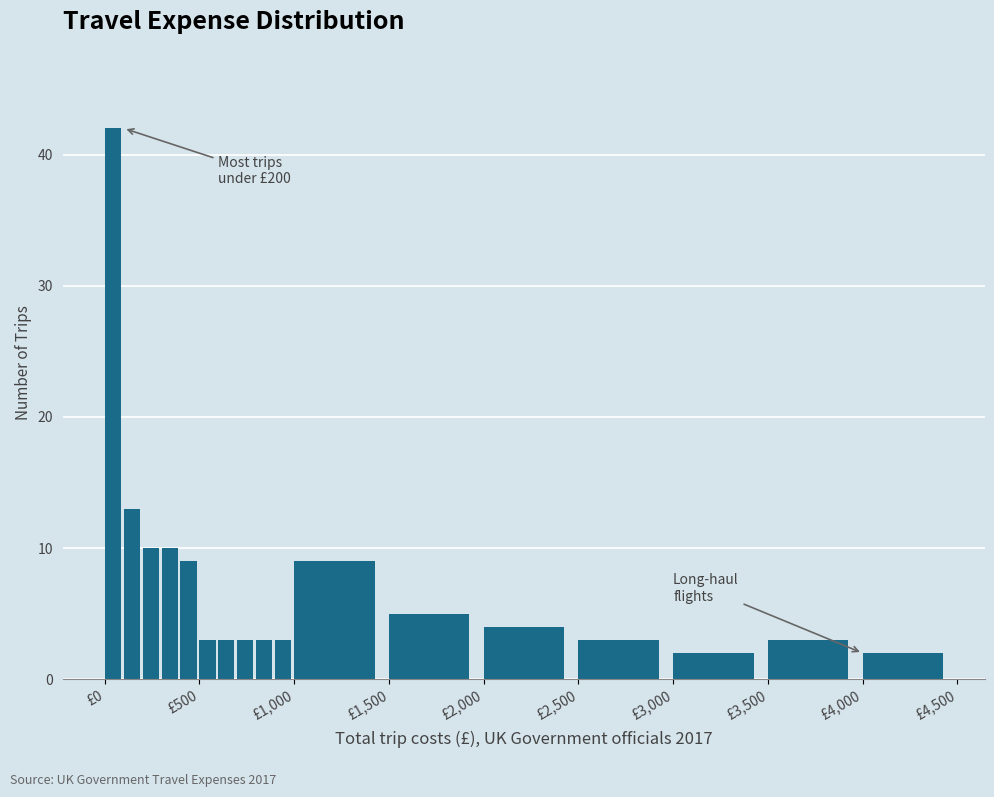

Around what value on the x-axis is the tallest bar? Give the approximate position of its centre, as read against the axis.

50